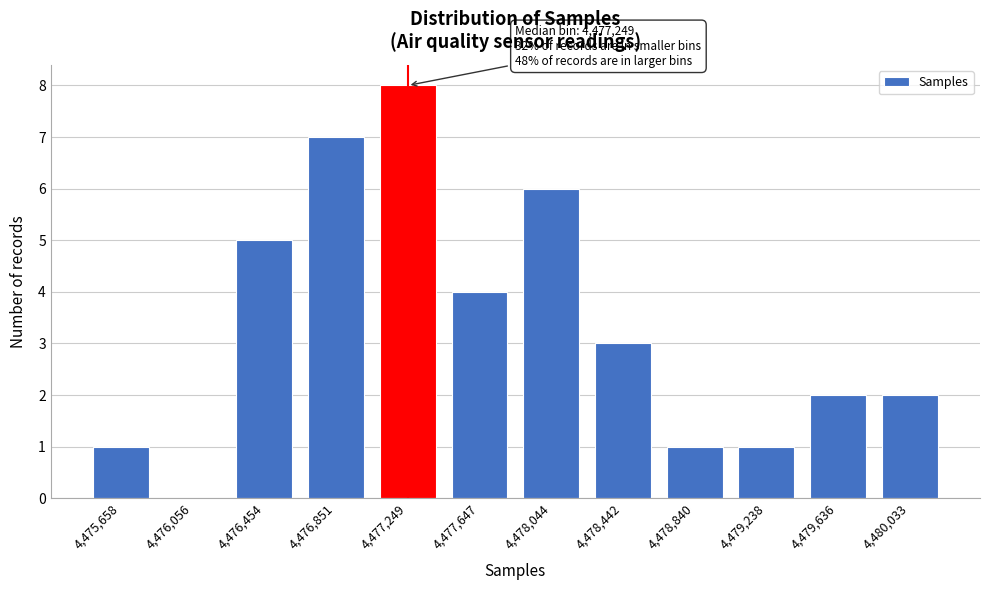

Reading right to left, list all the values displayed in this chart.

4,480,033=2	4,479,636=2	4,479,238=1	4,478,840=1	4,478,442=3	4,478,044=6	4,477,647=4	4,477,249=8	4,476,851=7	4,476,454=5	4,476,056=0	4,475,658=1